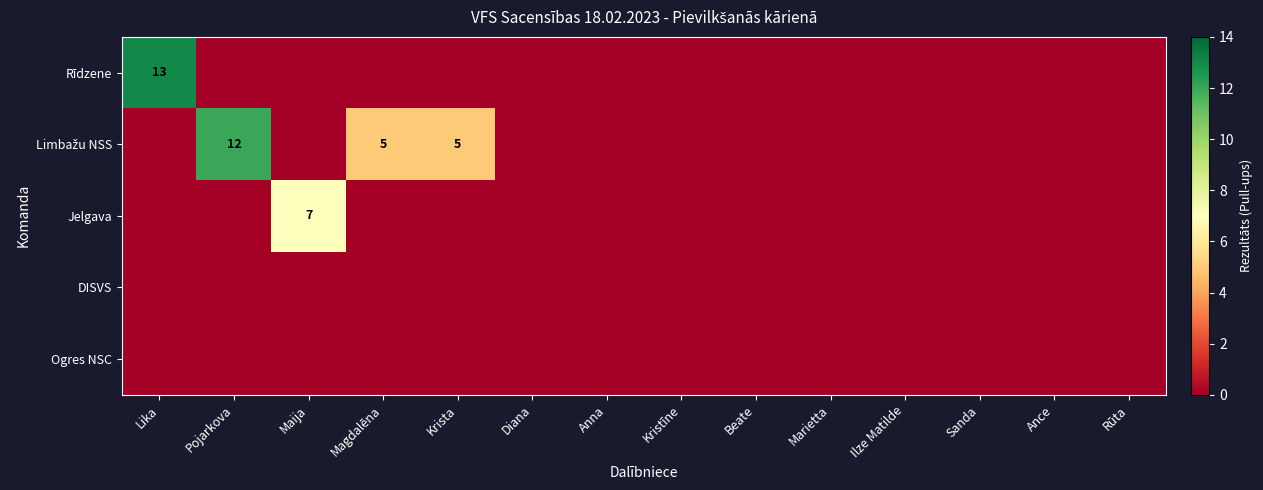

True or false: Jelgava has a value of 7 at Maija.

True